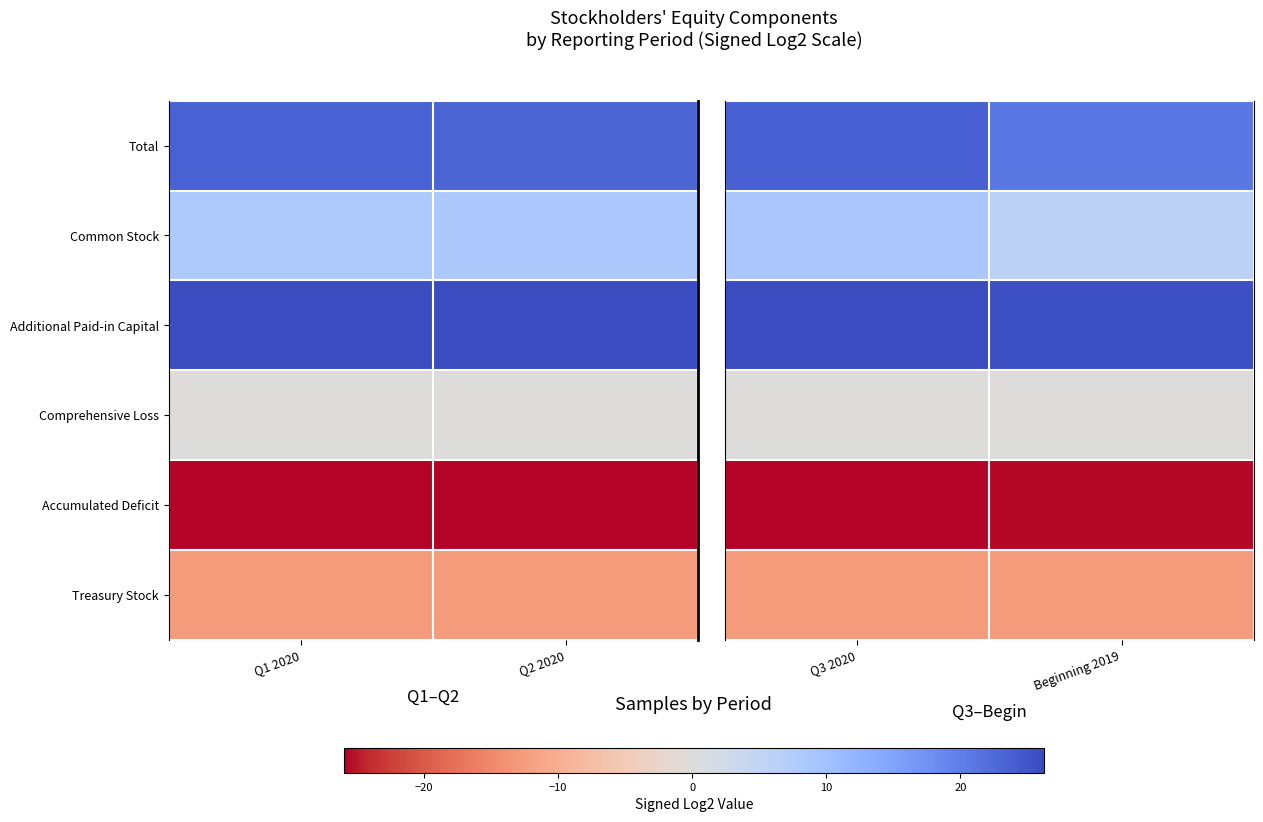

Is it true that Comprehensive Loss equals 0.0 at Beginning 2019?

True